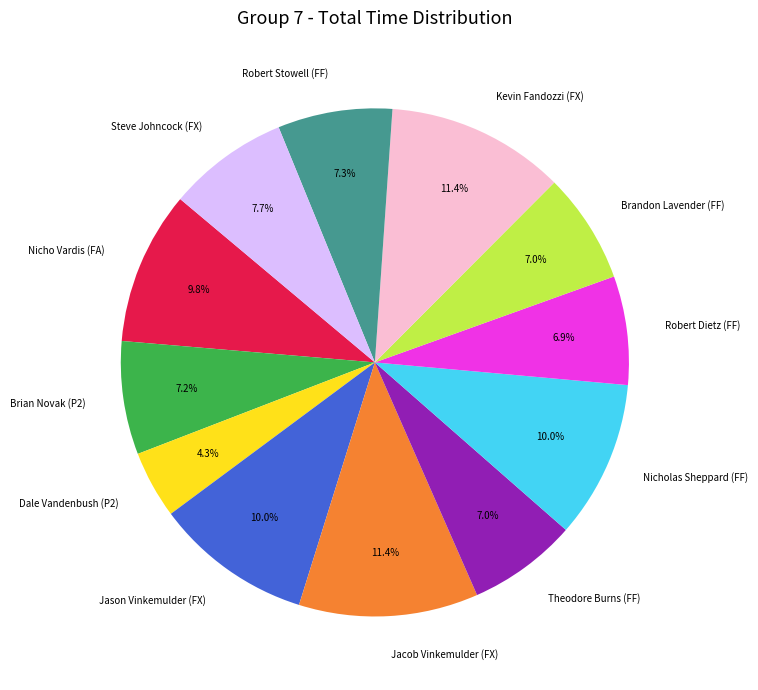

Approximately how many times larger is the value at Robert Stowell (FF) compared to Dale Vandenbush (P2)?

1.7